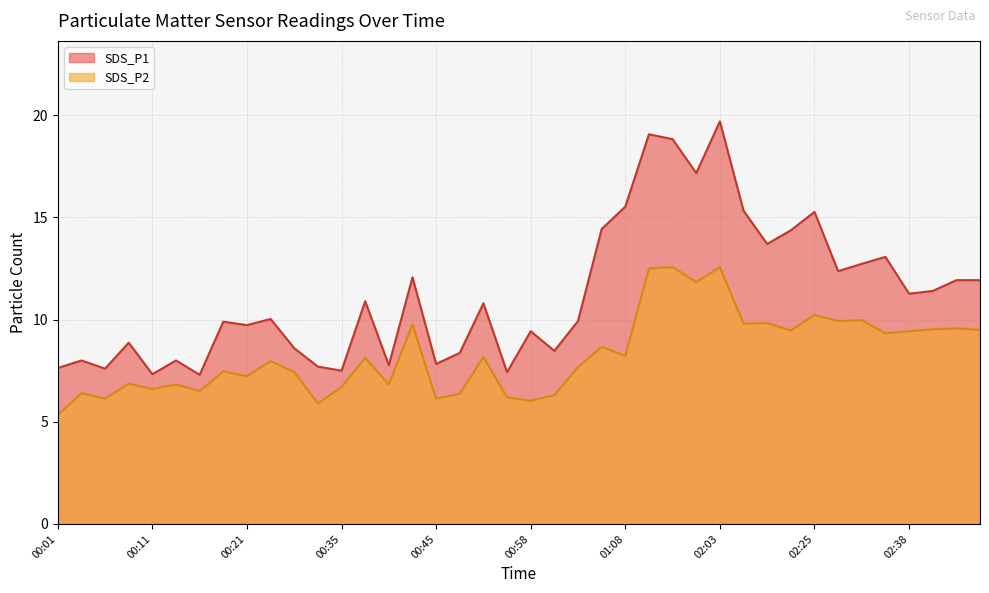

How many data points does each series have?

40